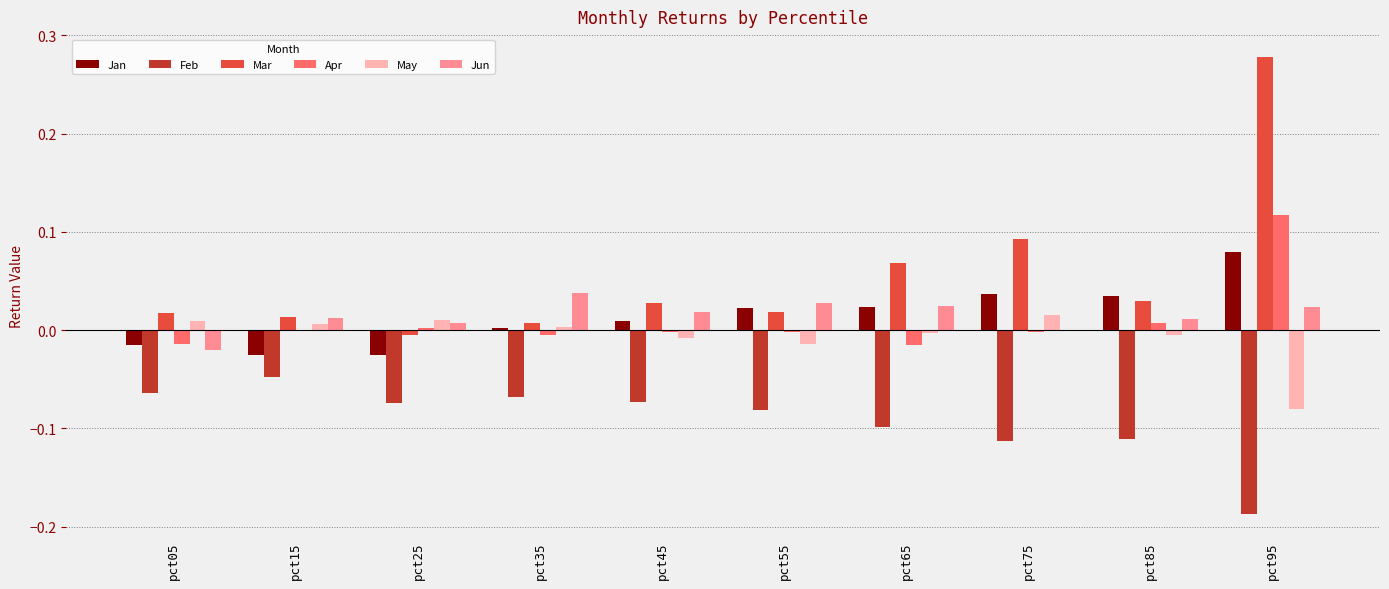

At which label does Mar first exceed 0?

pct05